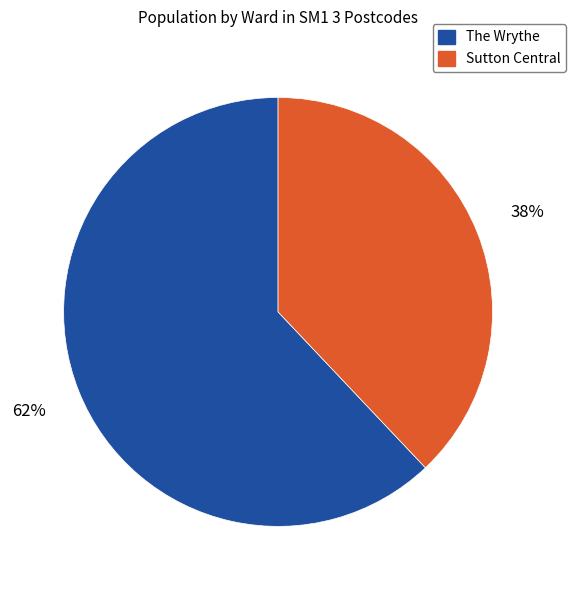

Count the number of slices in the pie.

2